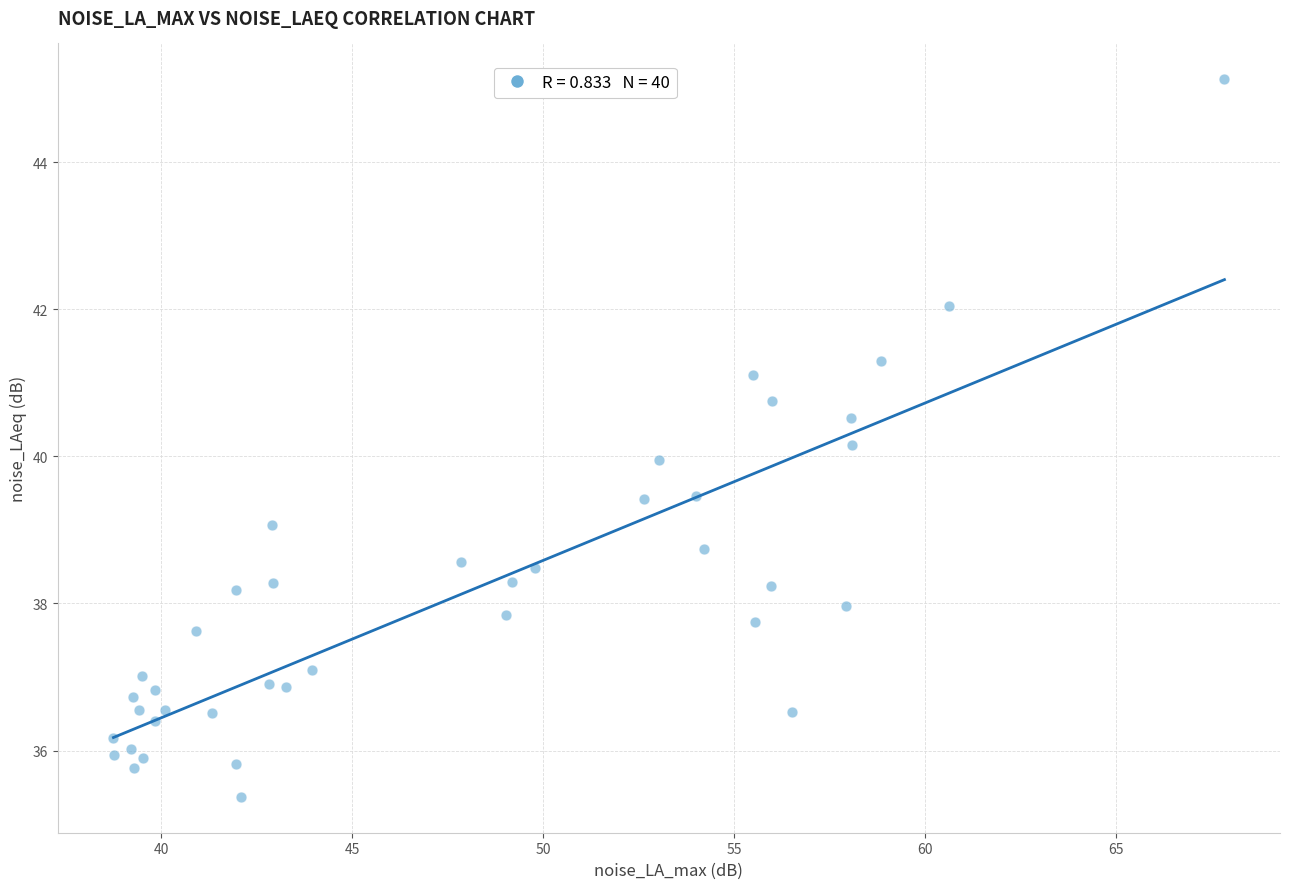

What is the range of Y values (max minus min)?

9.8